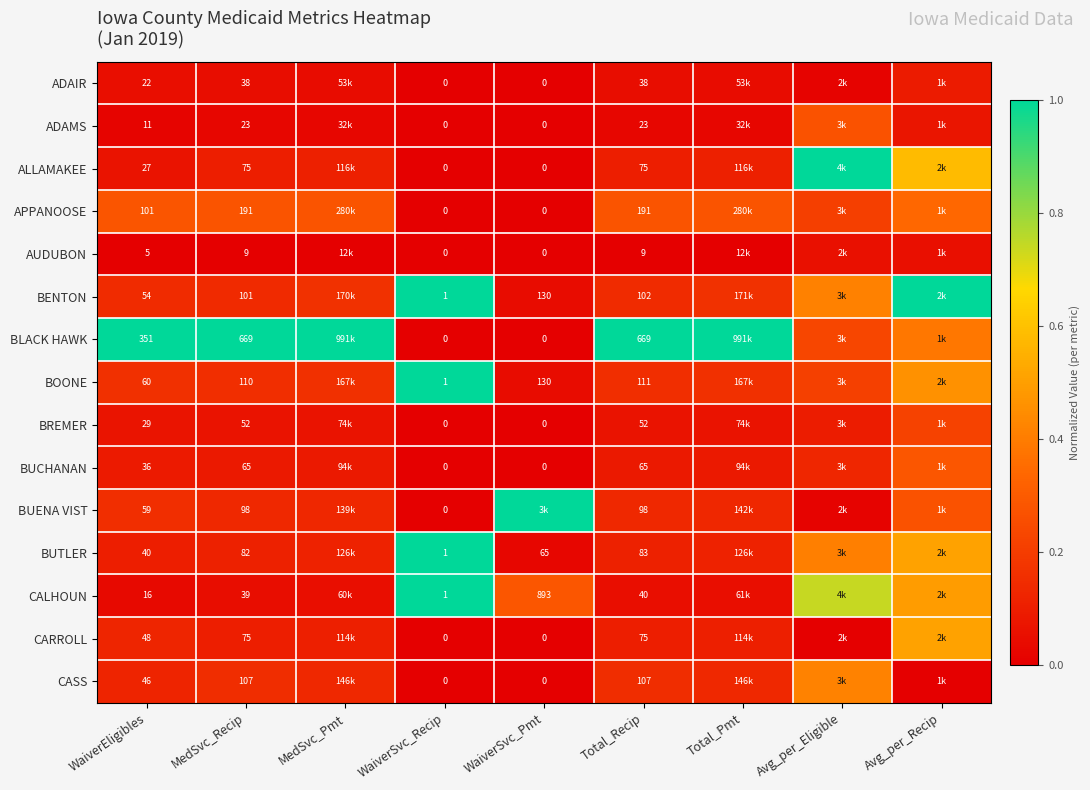

Is the value of BUTLER at Total_Recip greater than the value of AUDUBON at WaiverEligibles?

Yes